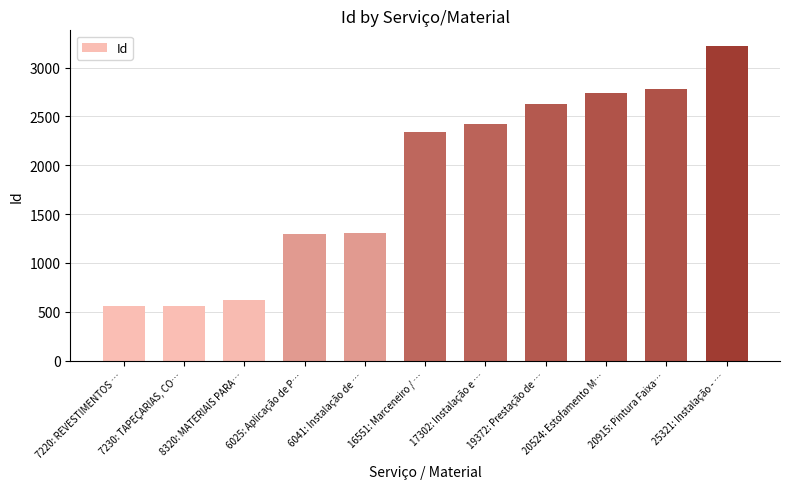

Are the bars horizontal?

No